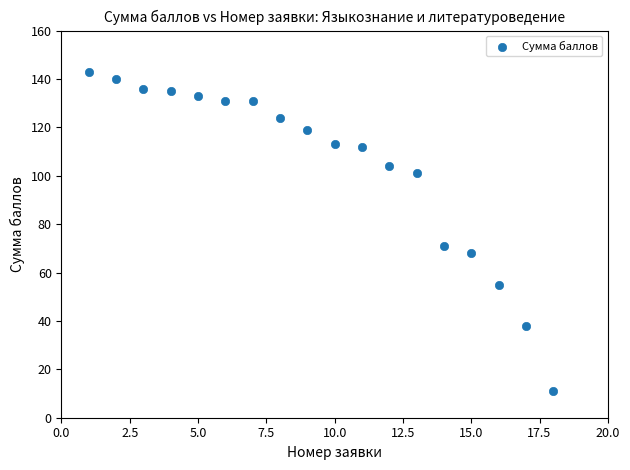

What Y value in the scatter plot is closest to 77?

71